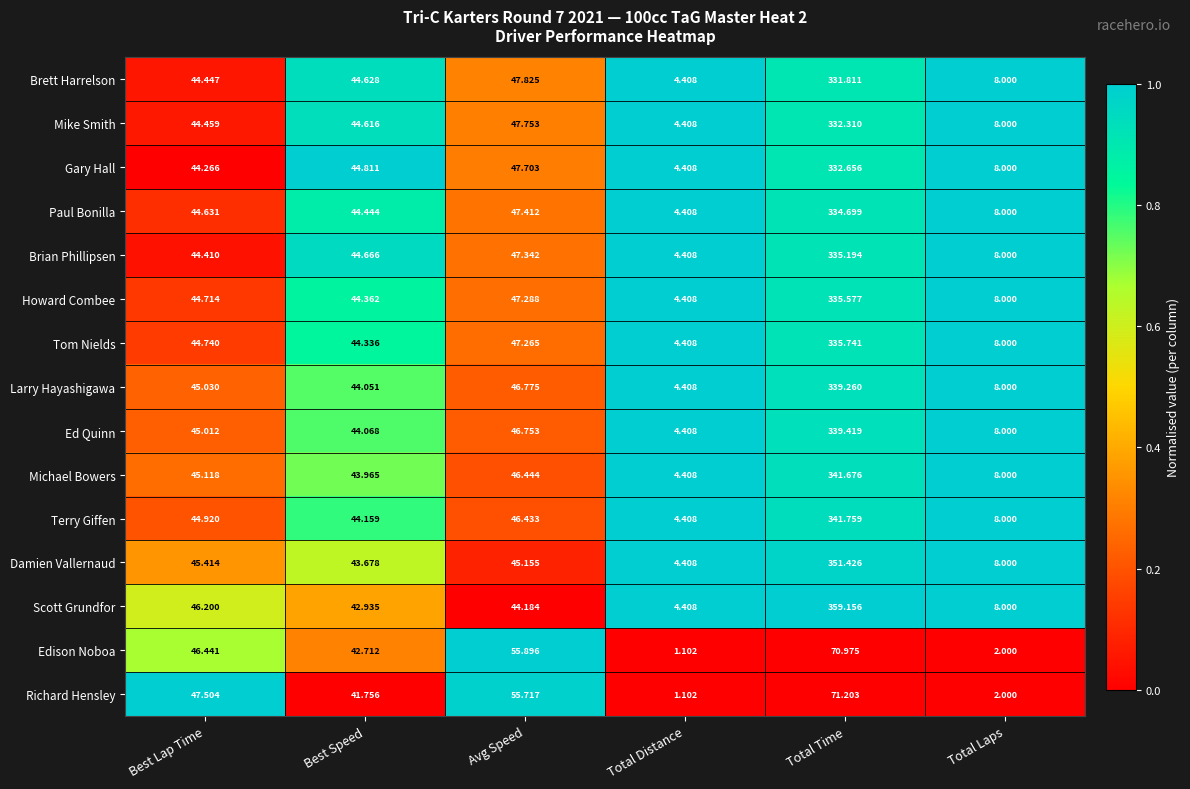

Is the value of Brett Harrelson at Total Distance greater than the value of Gary Hall at Total Laps?

No